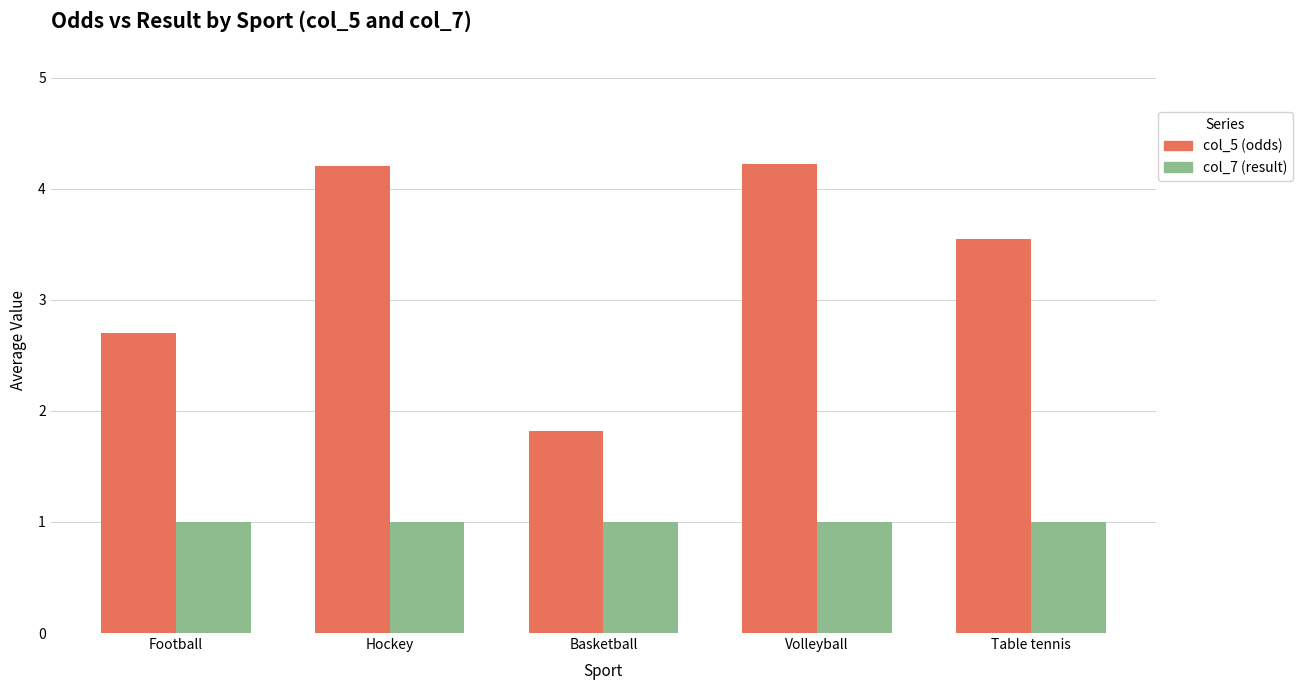

How many series are shown in this chart?

2